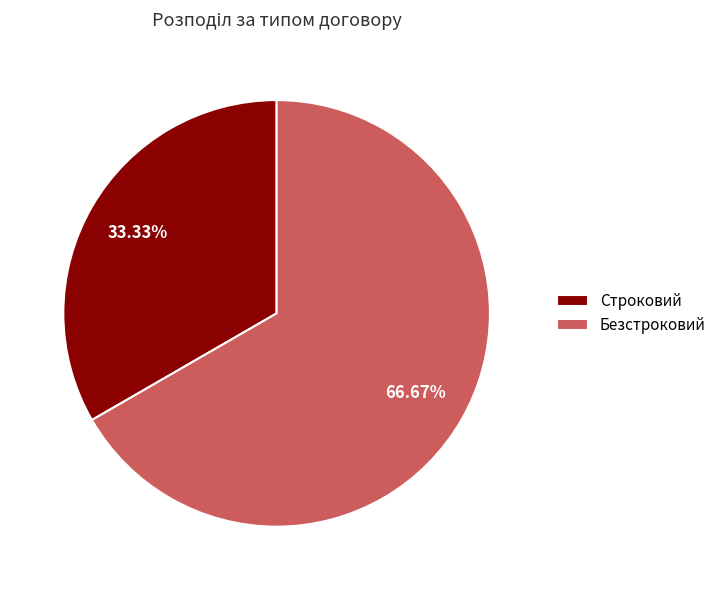

Does Строковий represent more than half of the total?

No